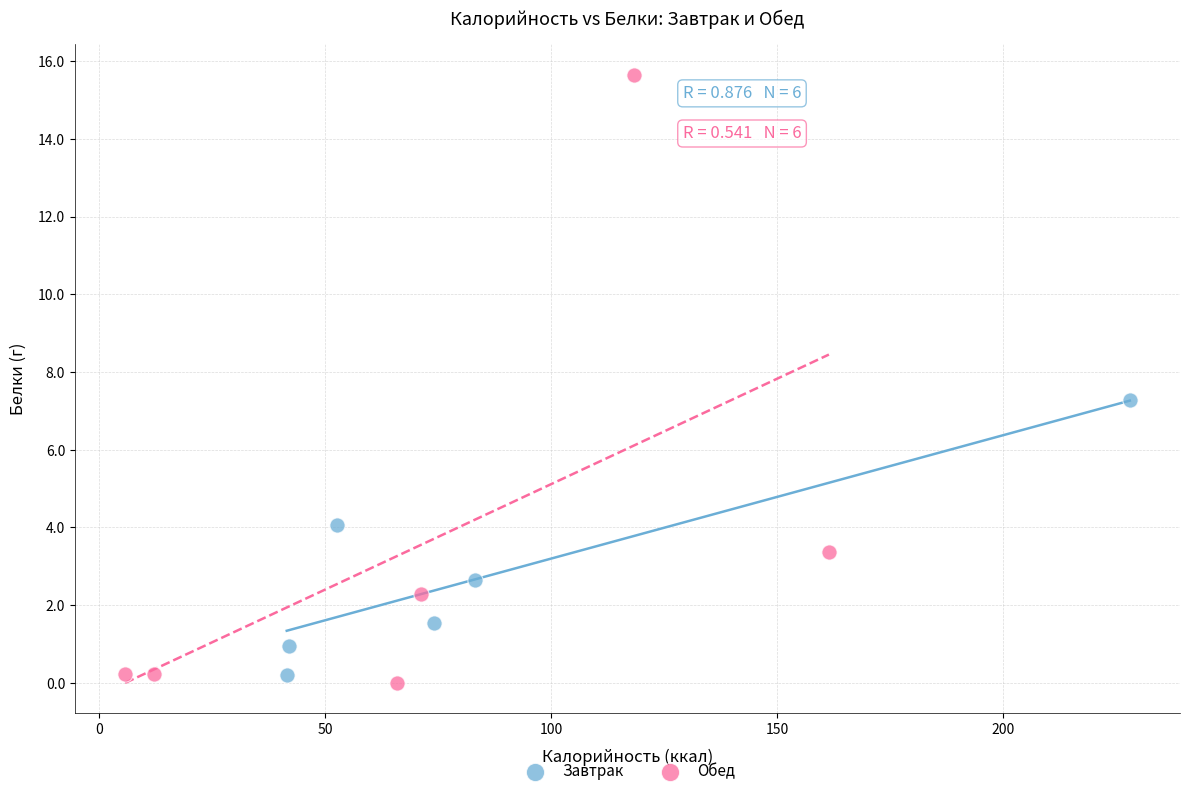

Which series contains the highest Y value?

Обед